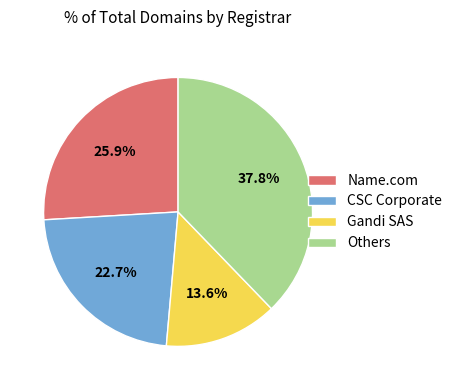

The Gandi SAS slice represents 14% of the pie. True or false?

True